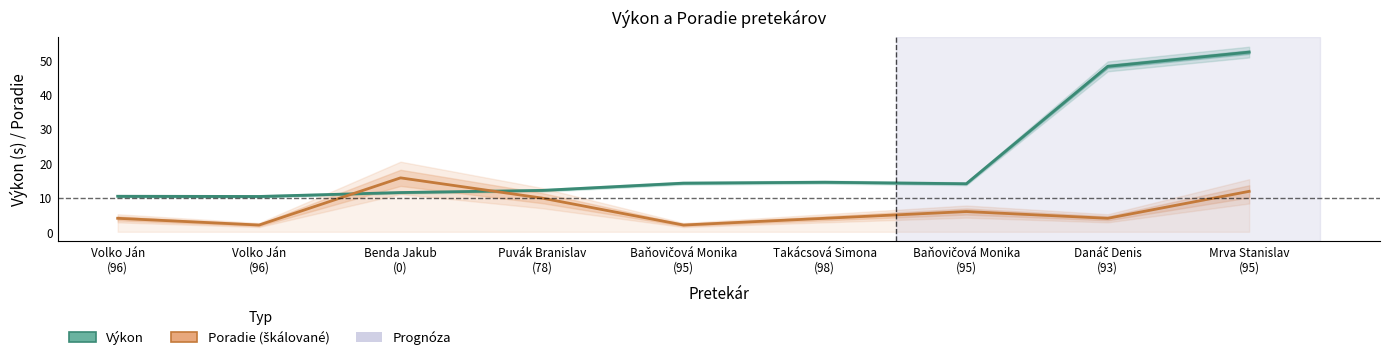

Is the value of Výkon at Mrva Stanislav
(95) greater than the value of Poradie (škálované) at Baňovičová Monika
(95)?

Yes